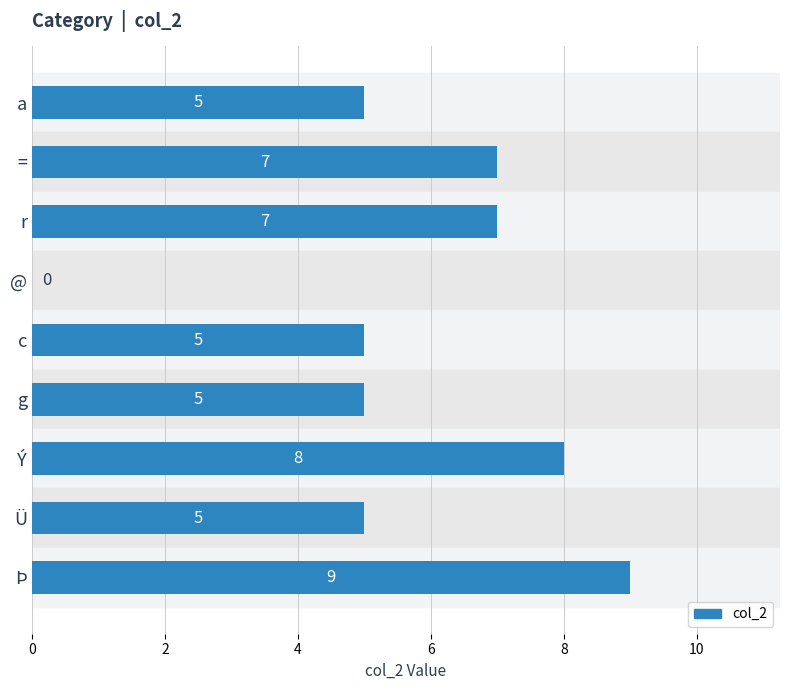

Count the values in the range 5 to 7.

6